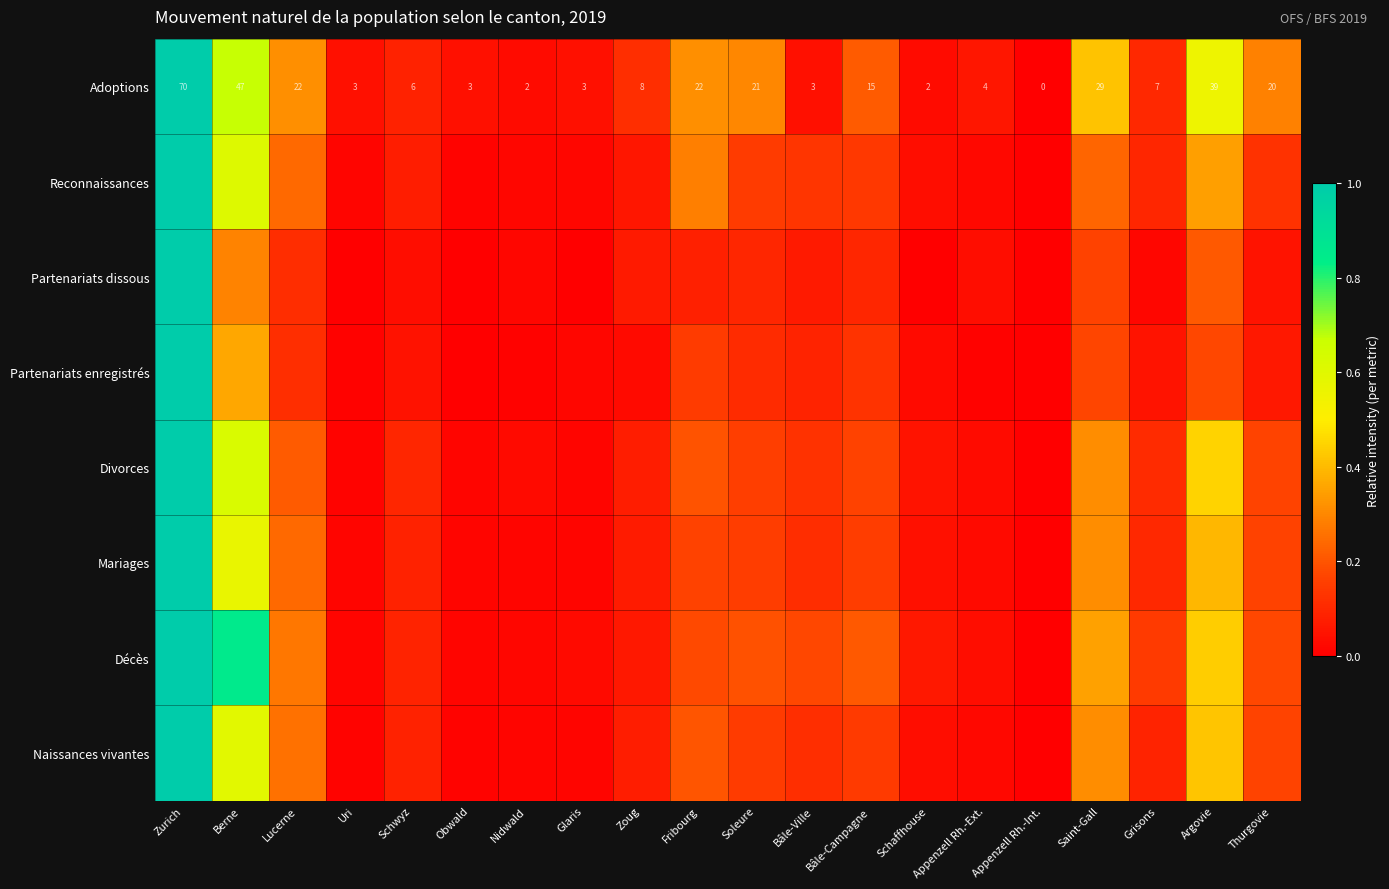

Which series has the widest spread of values?

Naissances vivantes